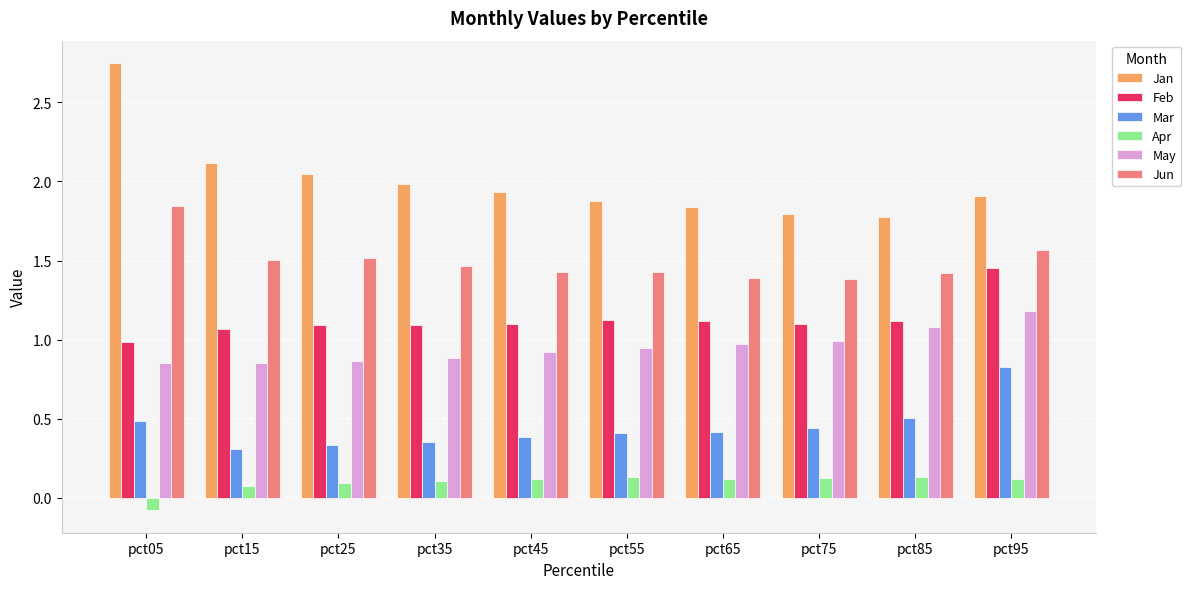

Where does the Apr series first go above 0?

pct15